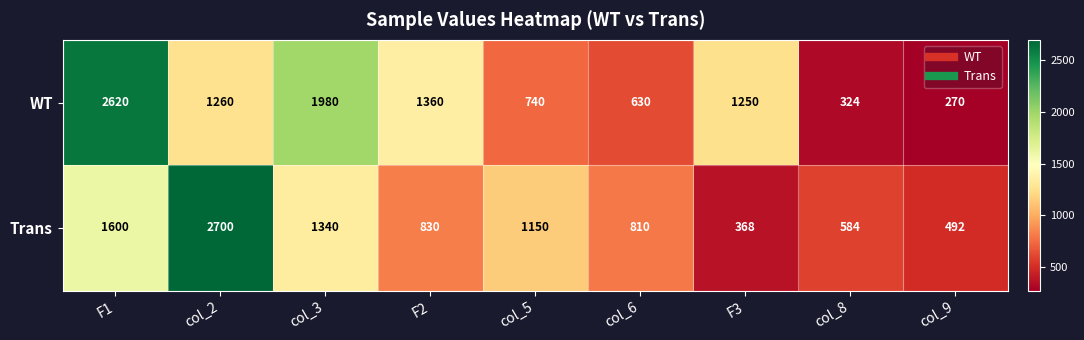

What is the spread (max minus min) of values at F1?

1020